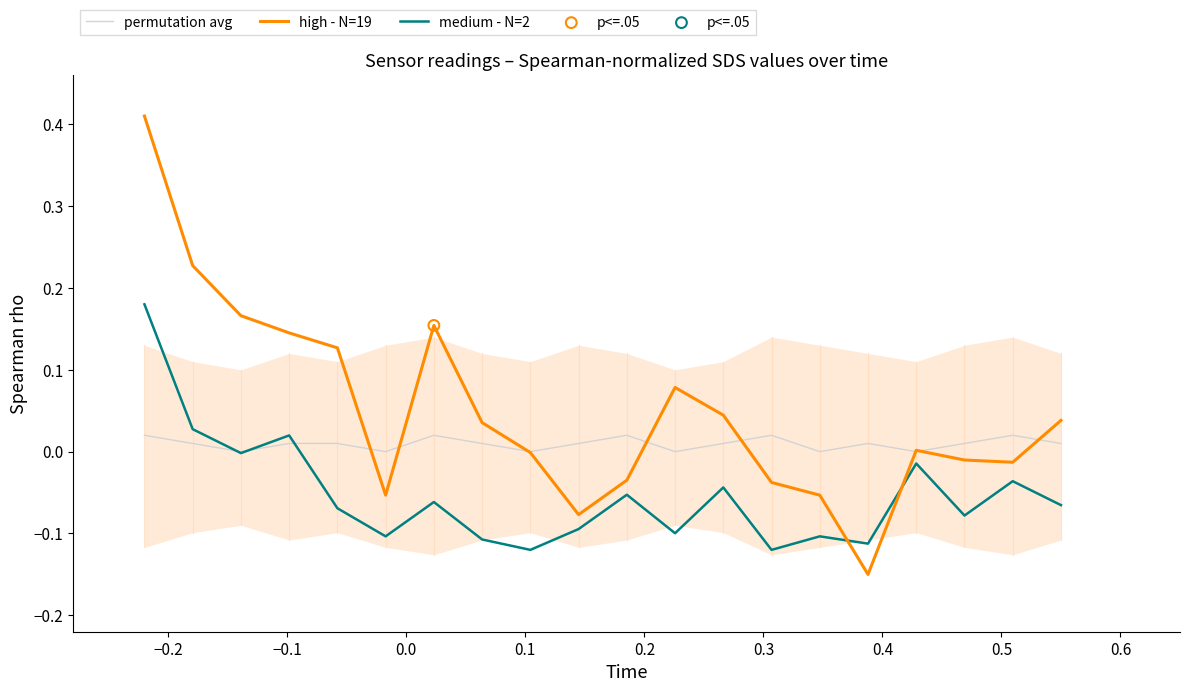

Which series has the largest total across all categories?

high - N=19